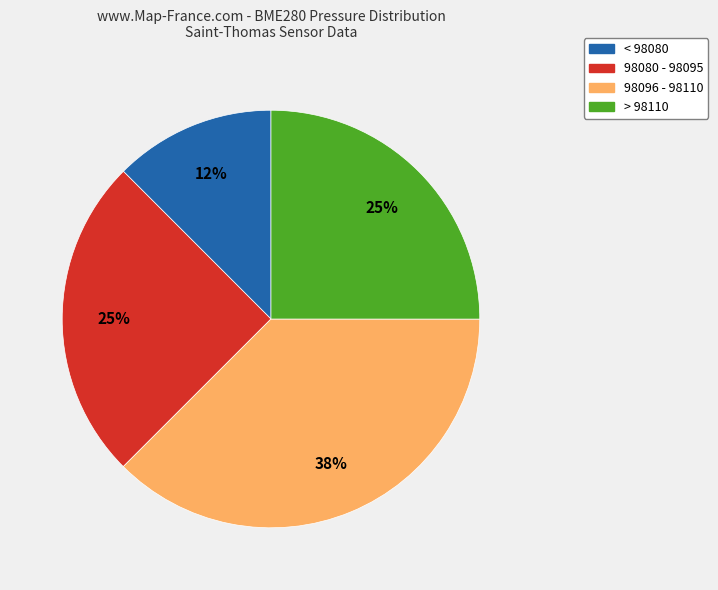

To the nearest percent, what is the average slice percentage?

25%